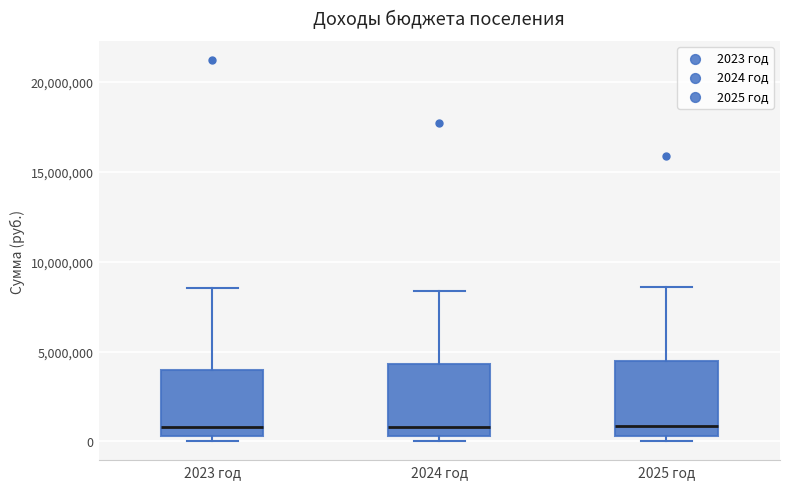

Where is the upper edge of the box for 2023 год on the y-axis? The values are not printed on the chart, so give them approximately, as read against the axis.

4000000